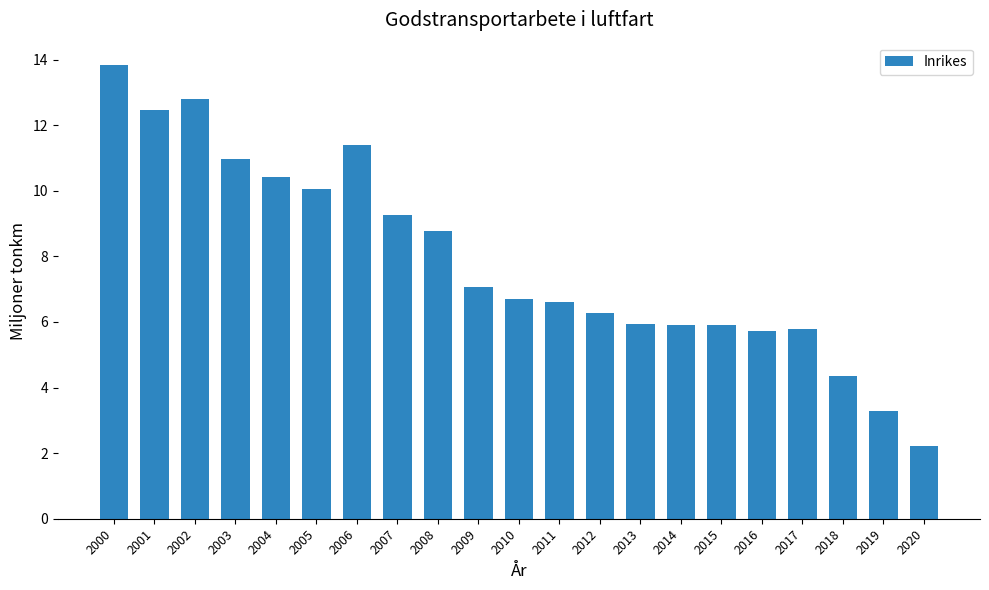

At which category does the chart reach its peak across all series?

2000